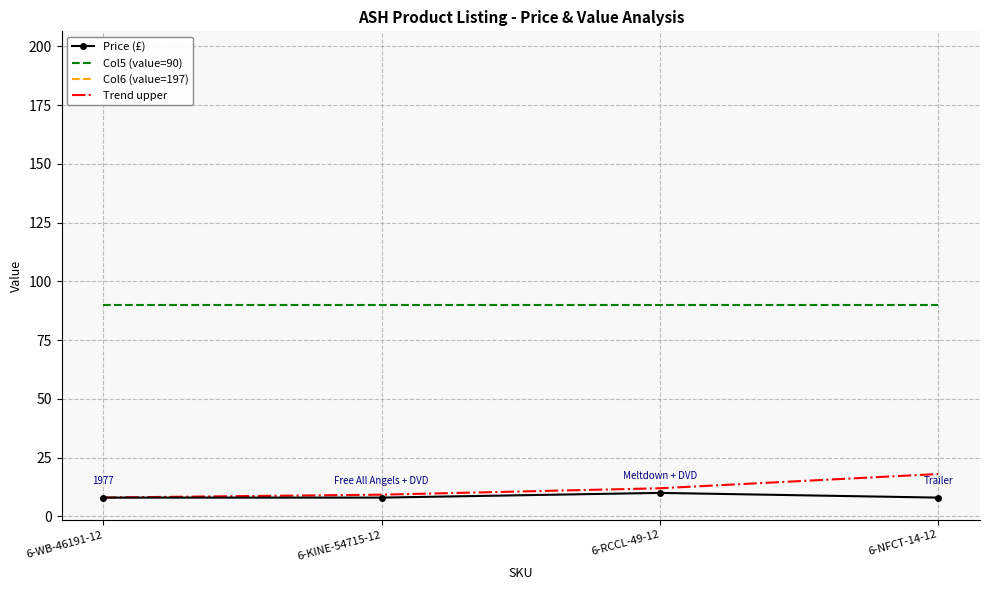

List the series in order of their peak value, lowest first.

Price (£), Trend upper, Col5 (value=90), Col6 (value=197)